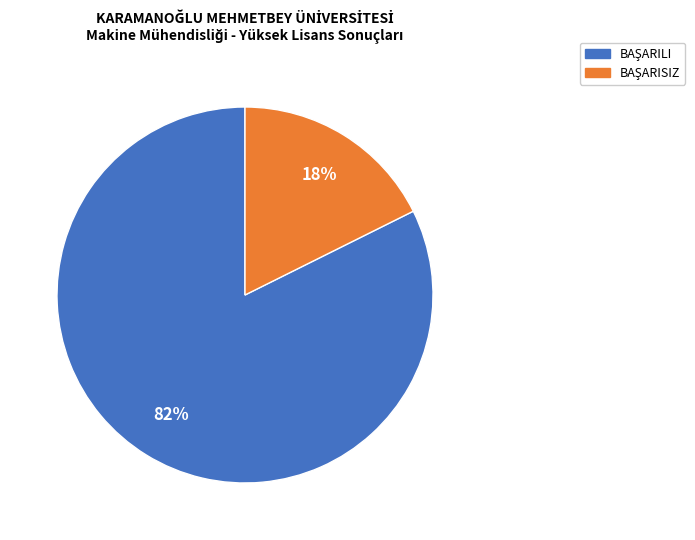

Count the number of slices in the pie.

2